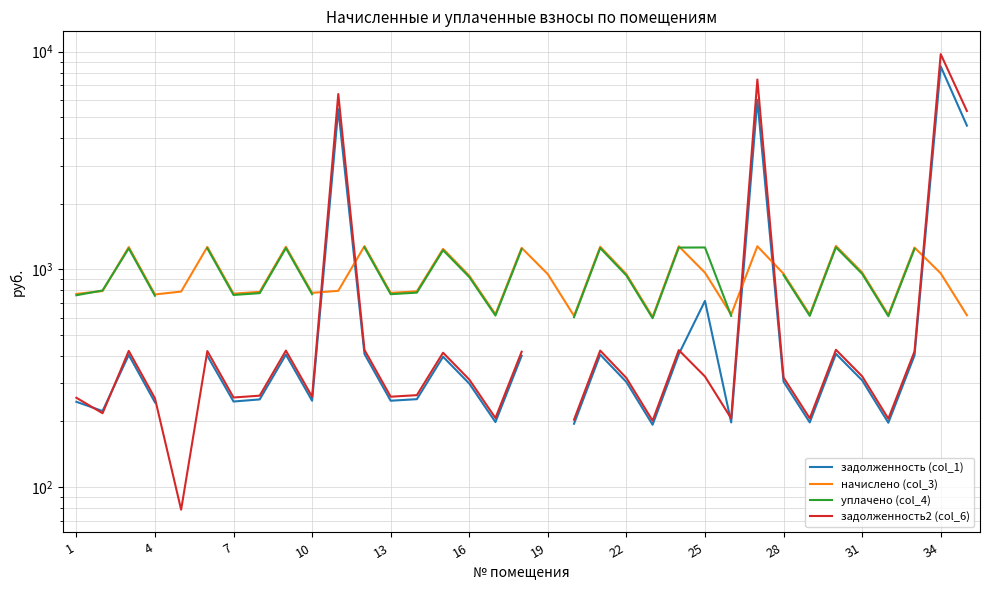

Which category has the highest value across all series?

34